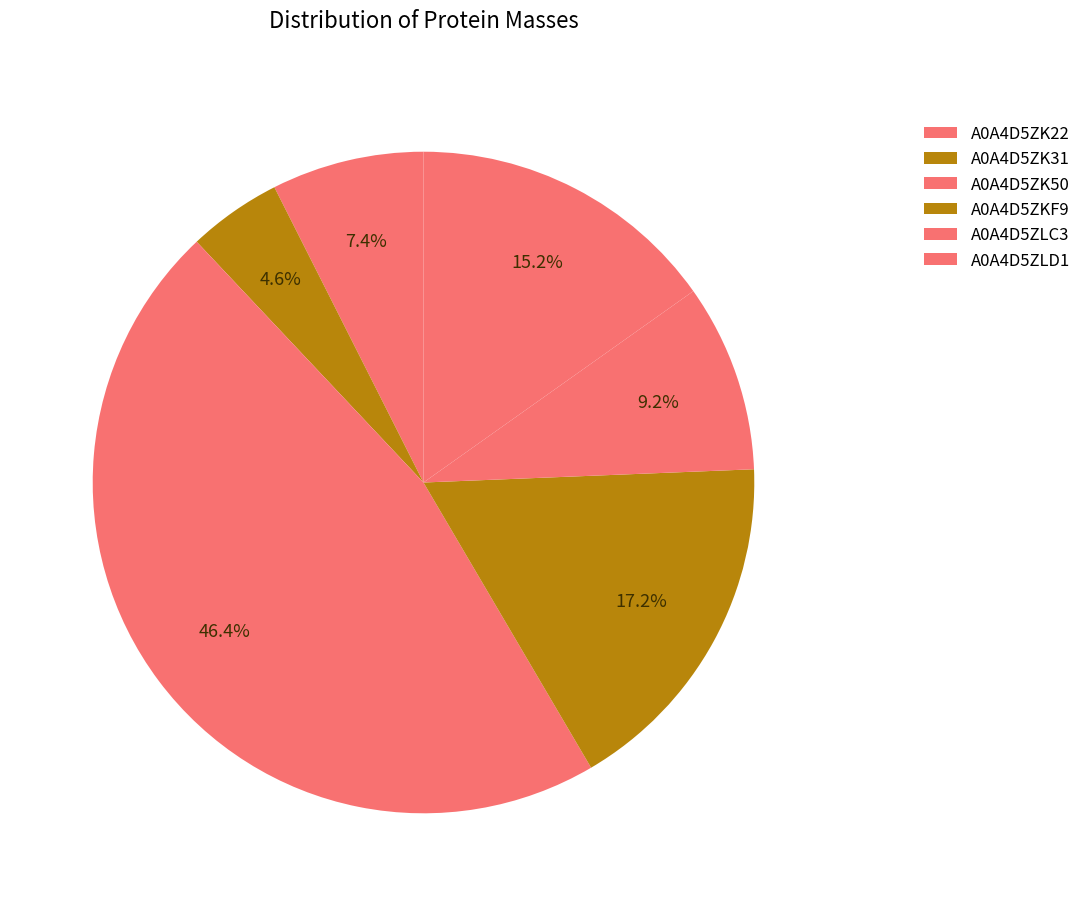

Which slice is the smallest?

A0A4D5ZK31